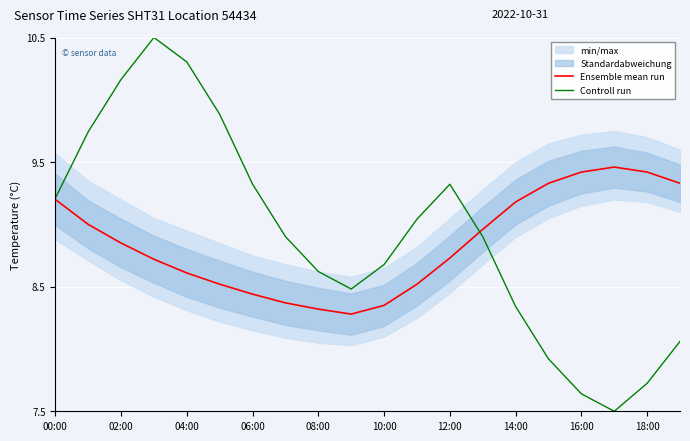

Rank the series by their maximum value, from lowest to highest.

Ensemble mean run, Controll run